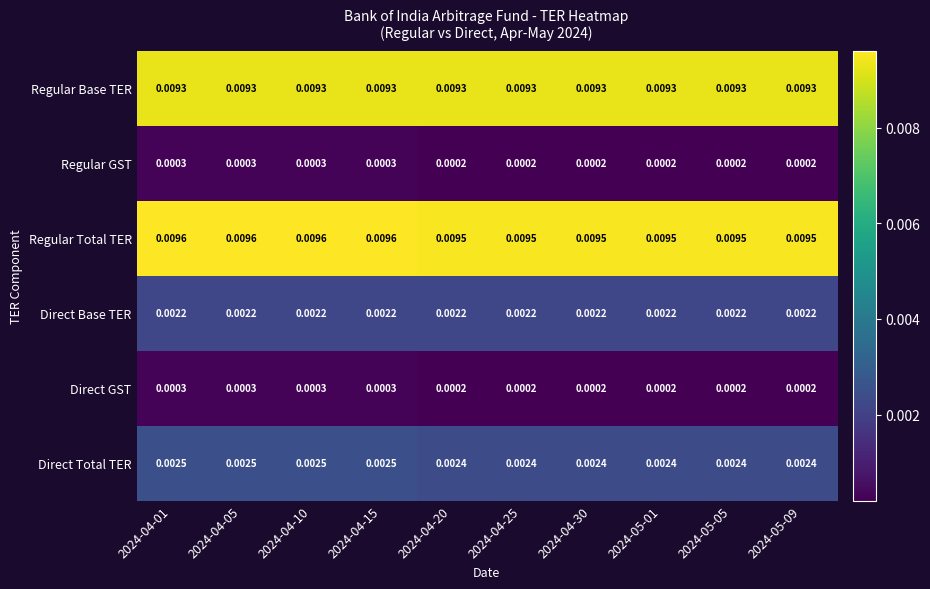

Is the value of Regular GST at 2024-04-20 greater than the value of Direct Total TER at 2024-05-01?

No